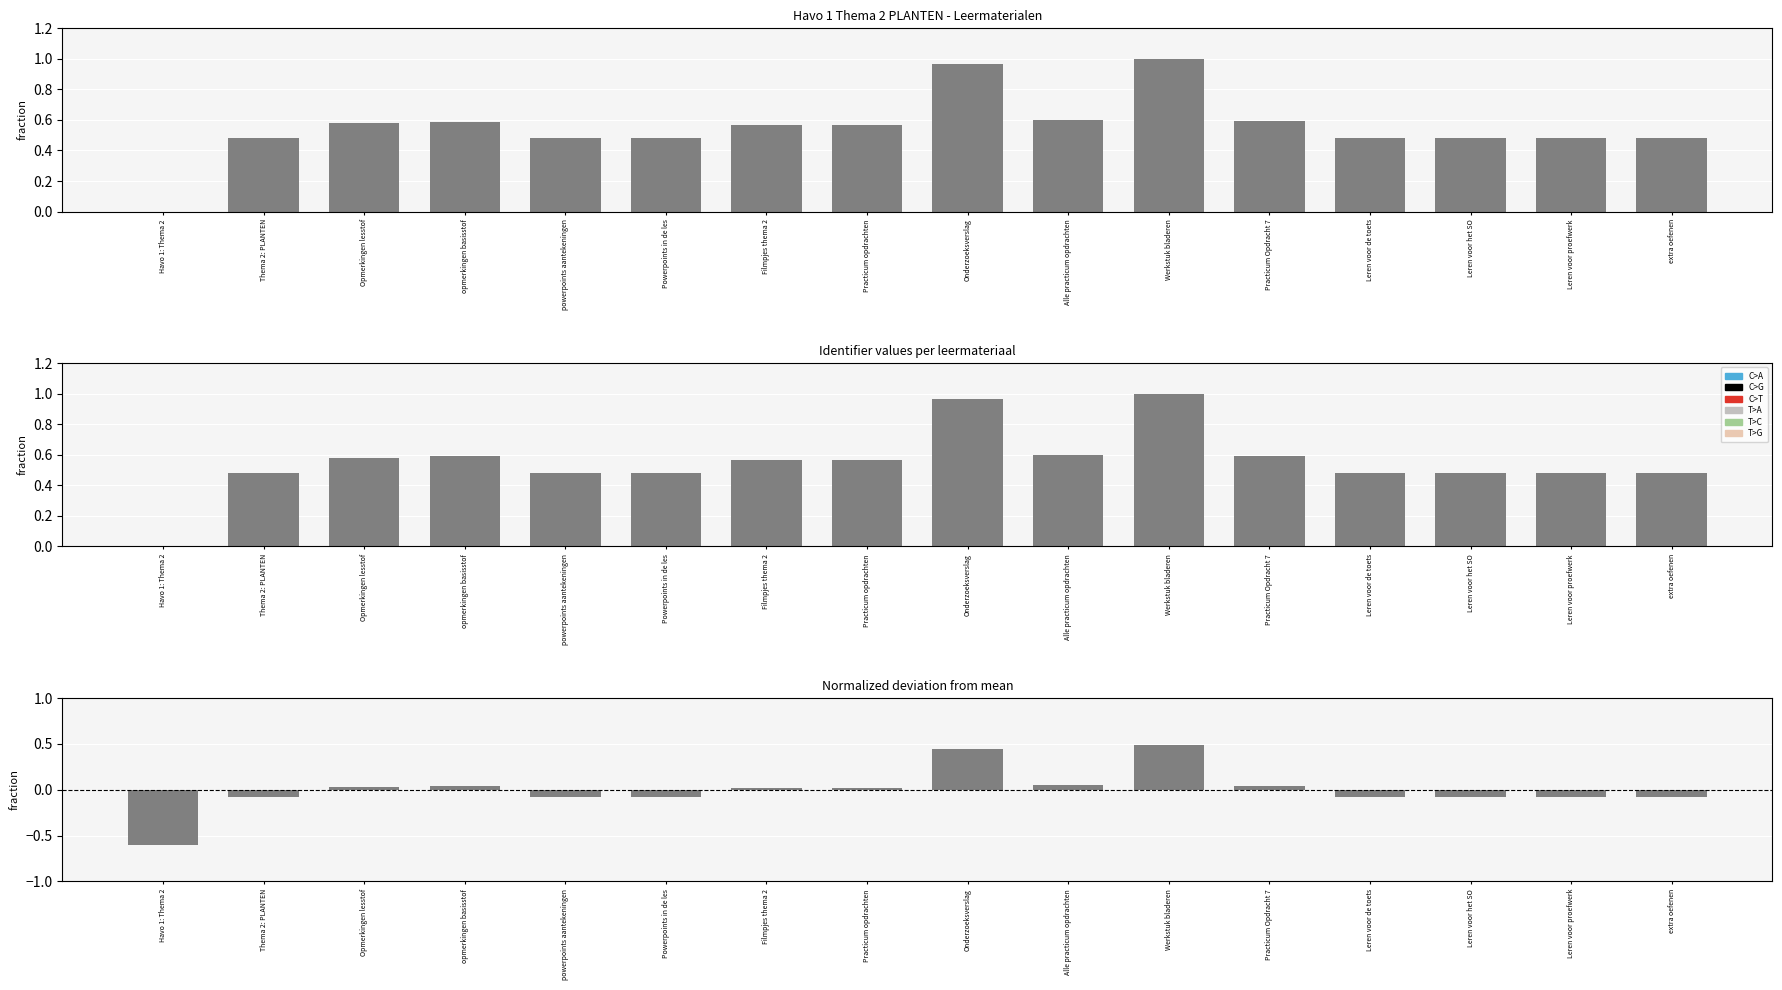

The Identifier series shows 0.6 at opmerkingen basisstof. True or false?

True